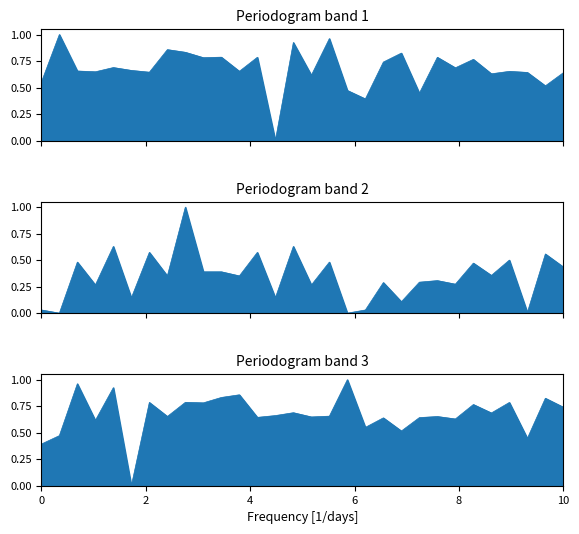

True or false: Intensity Segment 3 has more than 0 interior local peaks.

True